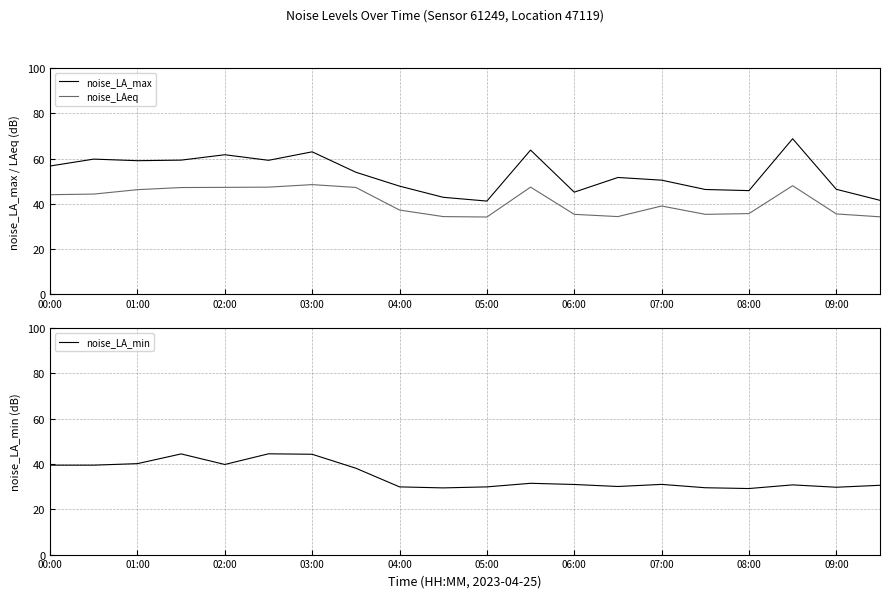

The noise_LA_max series shows 61.7 at 02:00. True or false?

True